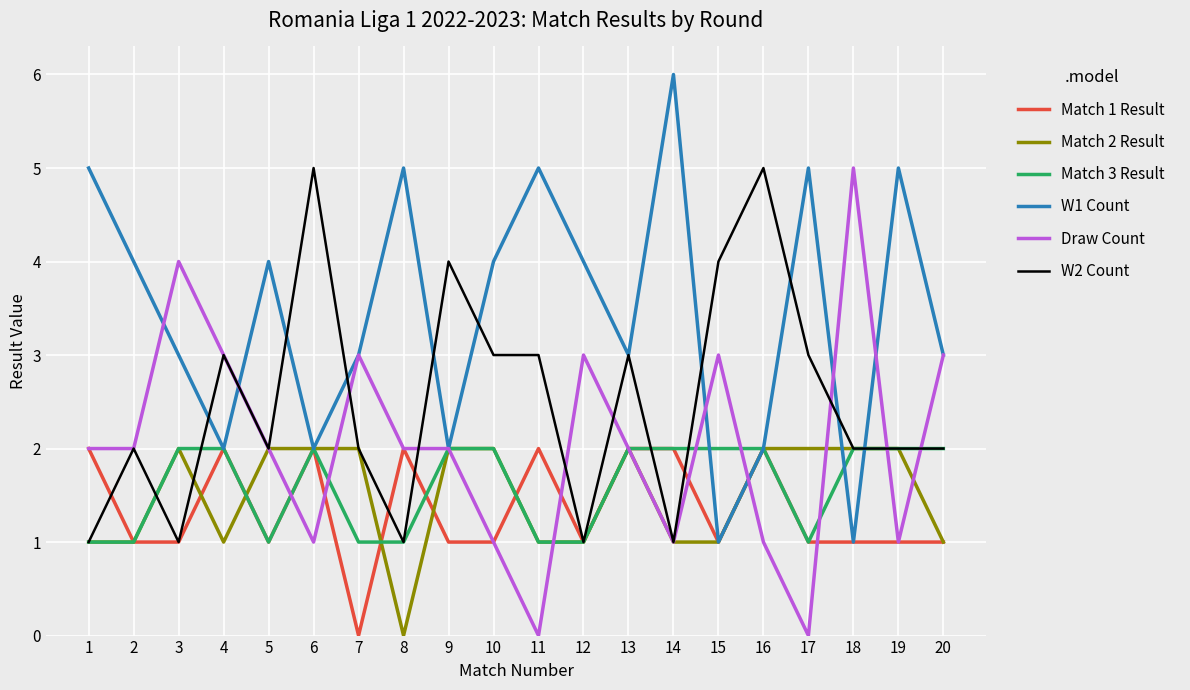

Is it true that Match 3 Result equals 1 at 15?

False